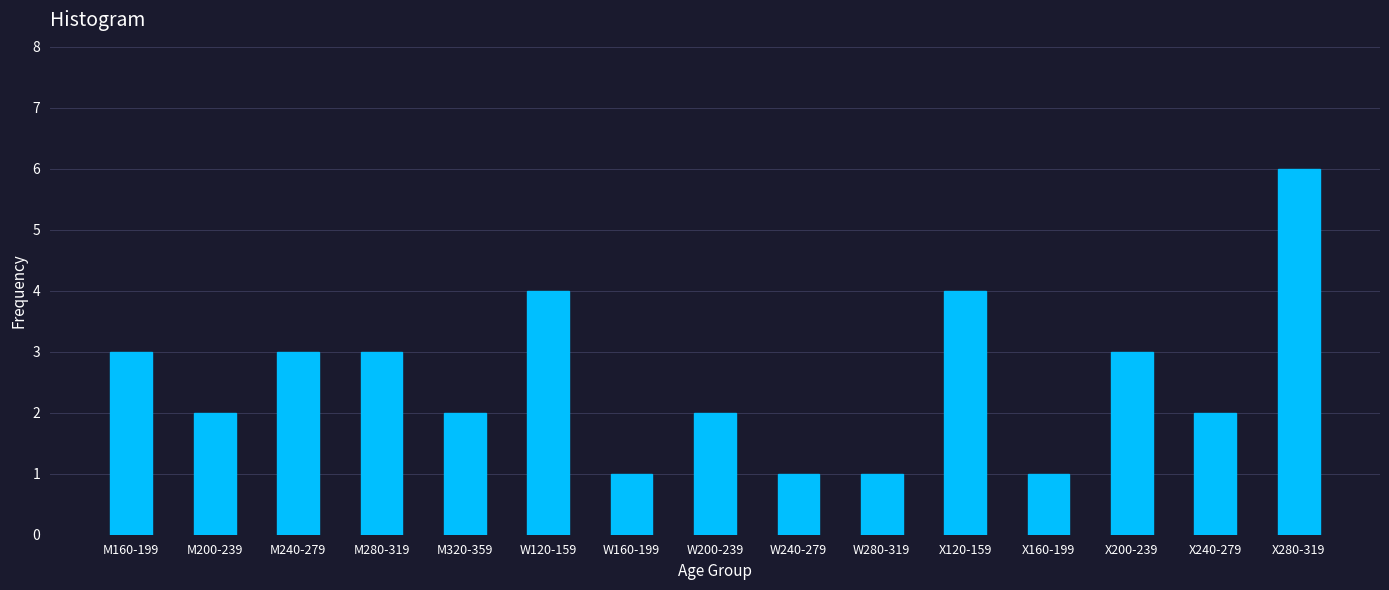

Reading right to left, what are all the values shown in this chart?

X280-319=6	X240-279=2	X200-239=3	X160-199=1	X120-159=4	W280-319=1	W240-279=1	W200-239=2	W160-199=1	W120-159=4	M320-359=2	M280-319=3	M240-279=3	M200-239=2	M160-199=3